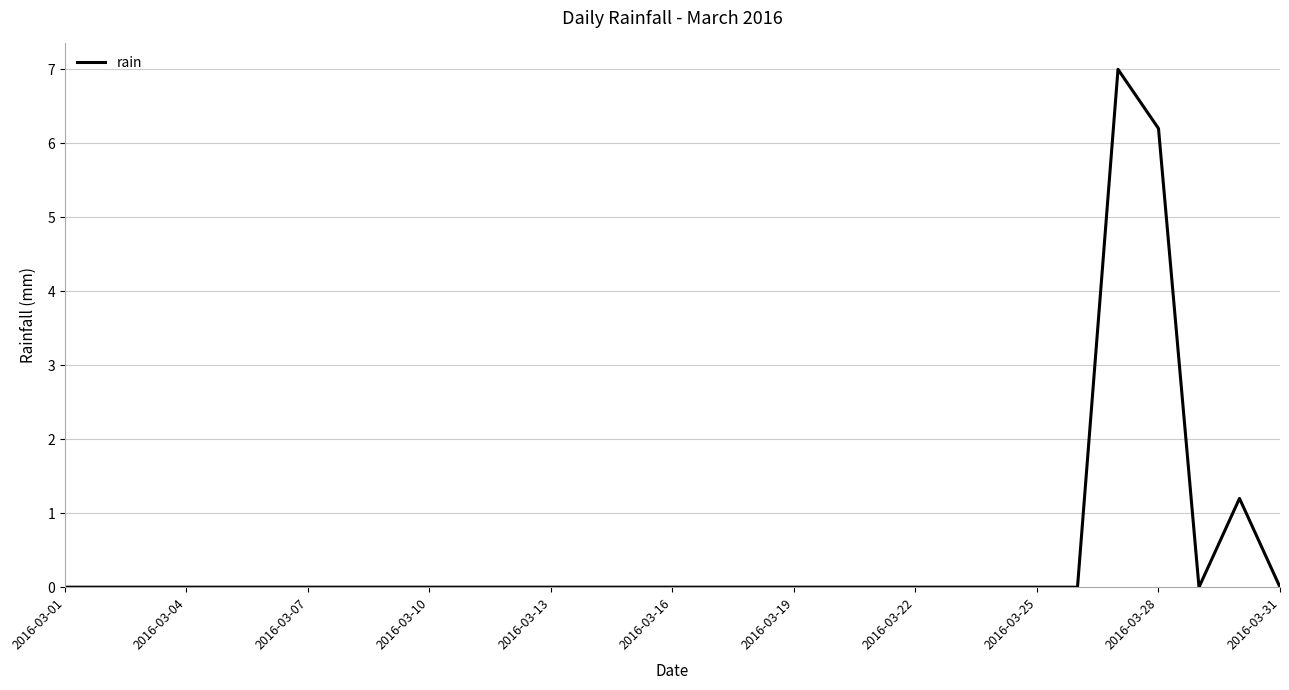

How many series are shown in this chart?

1